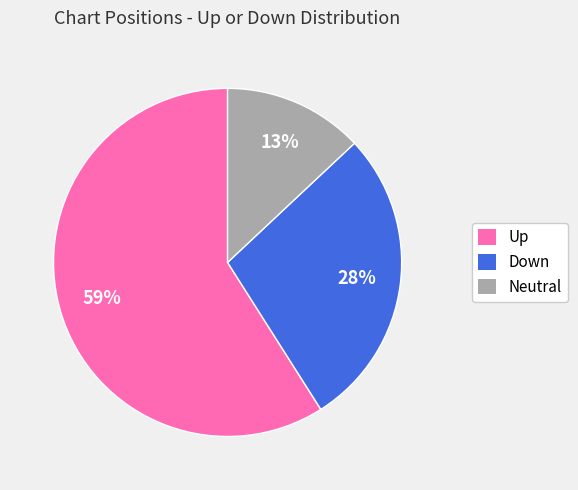

Is there a majority slice in this chart?

Yes